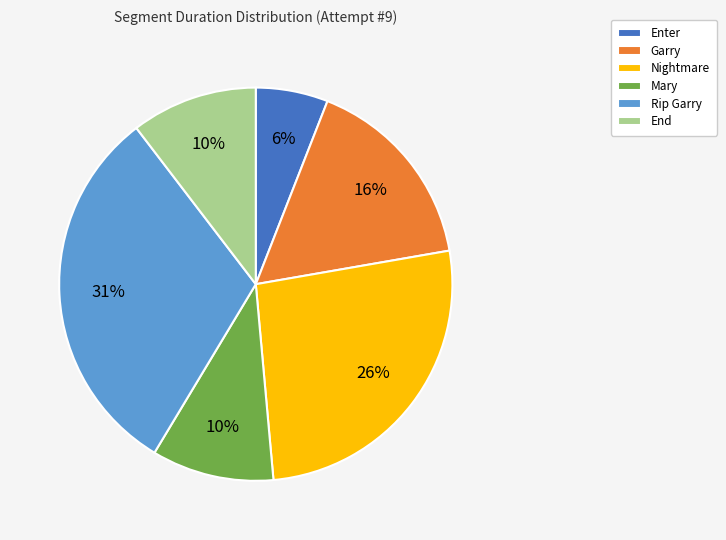

What percentage is the Rip Garry slice, to the nearest percent?

31%